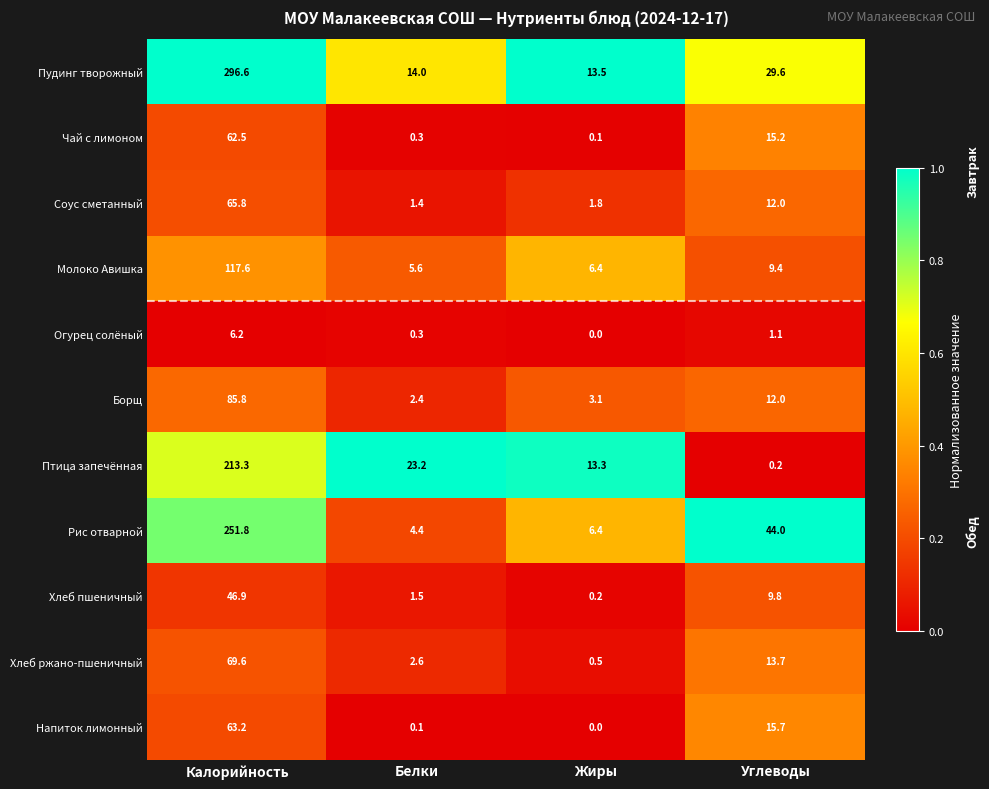

What is the total value across all series at Жиры?

45.3